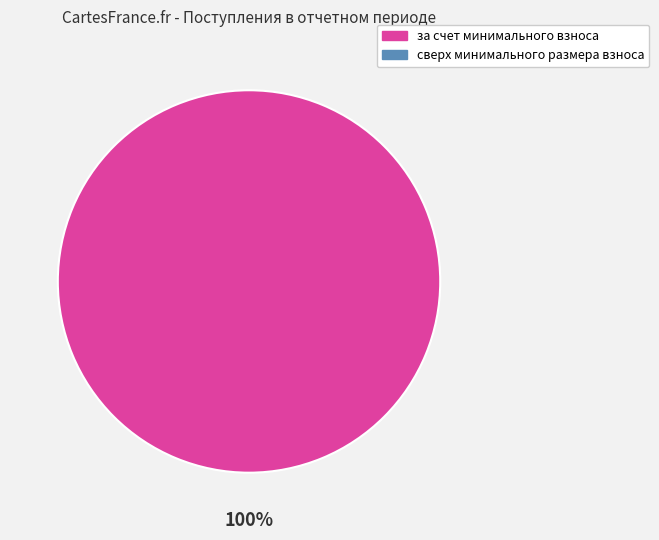

Is there any slice that represents more than half of the pie?

Yes